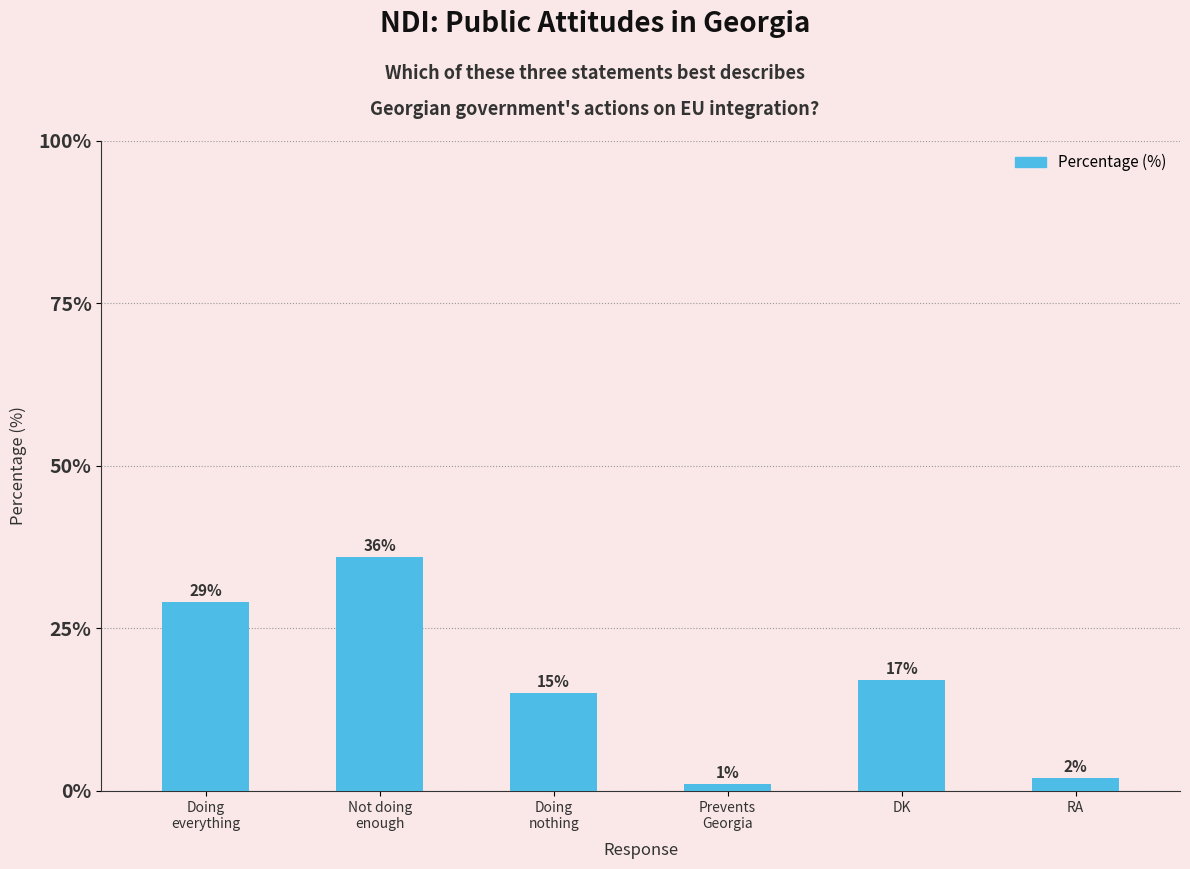

What is the greatest value displayed?

36